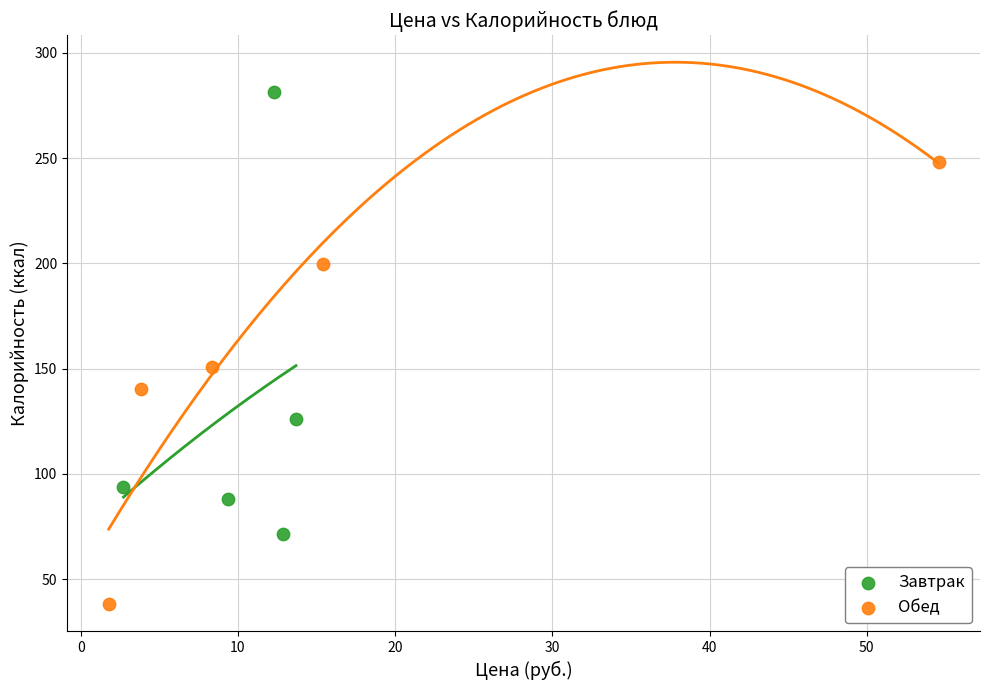

Which series has the largest Y range (max minus min)?

Обед